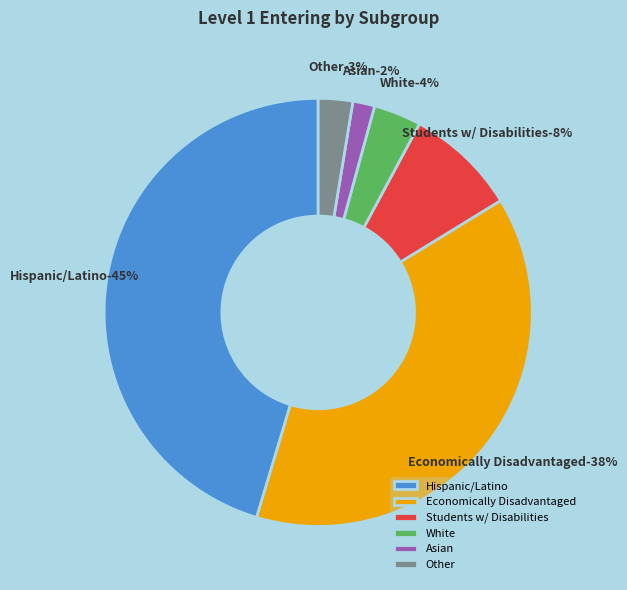

What portion of the pie excludes Multiple Race?

99.9%